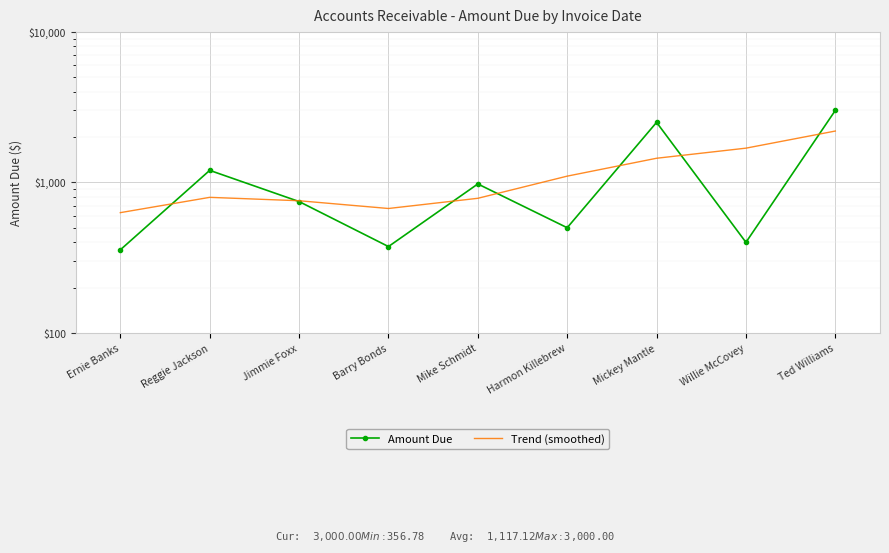

Rank the categories by Trend (smoothed) value from lowest to highest.

Ernie Banks, Barry Bonds, Jimmie Foxx, Mike Schmidt, Reggie Jackson, Harmon Killebrew, Mickey Mantle, Willie McCovey, Ted Williams